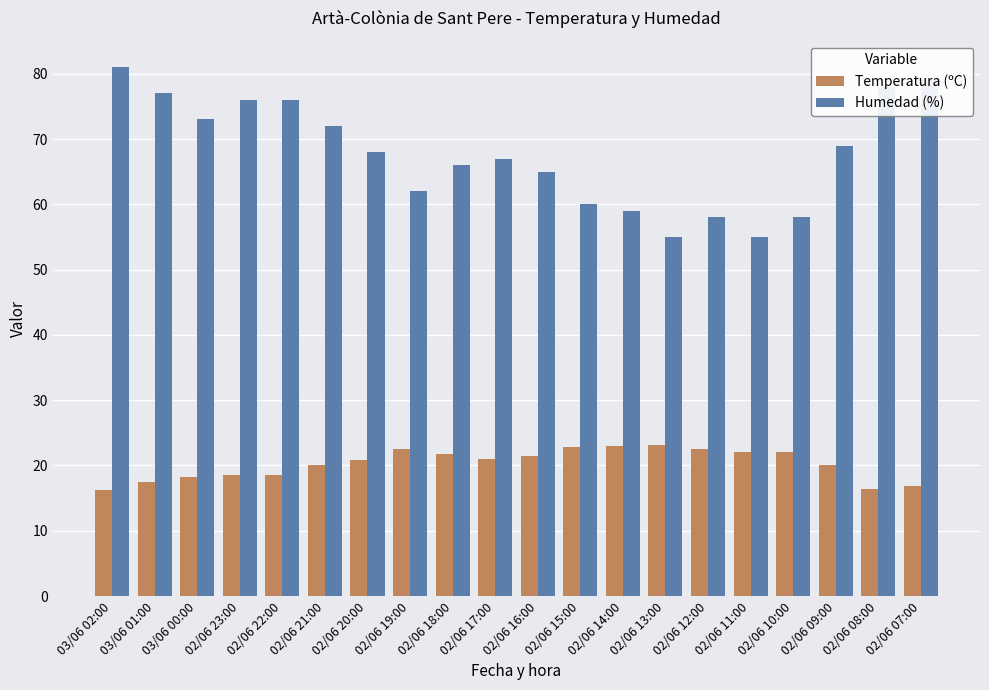

How many bars are there in each group?

2